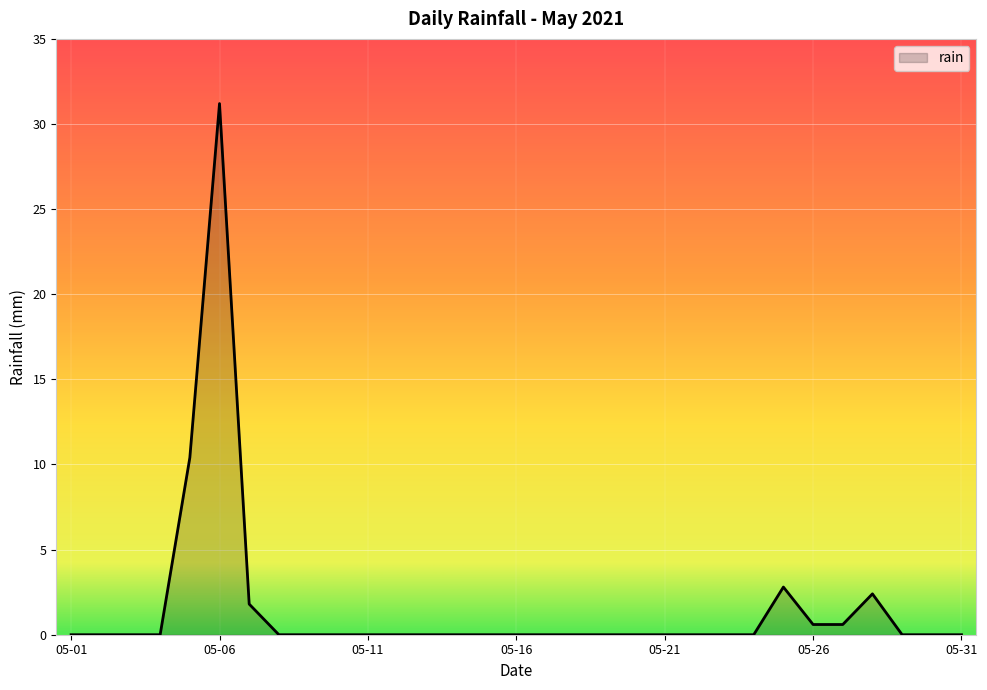

What is the difference between the maximum and minimum values?

31.2